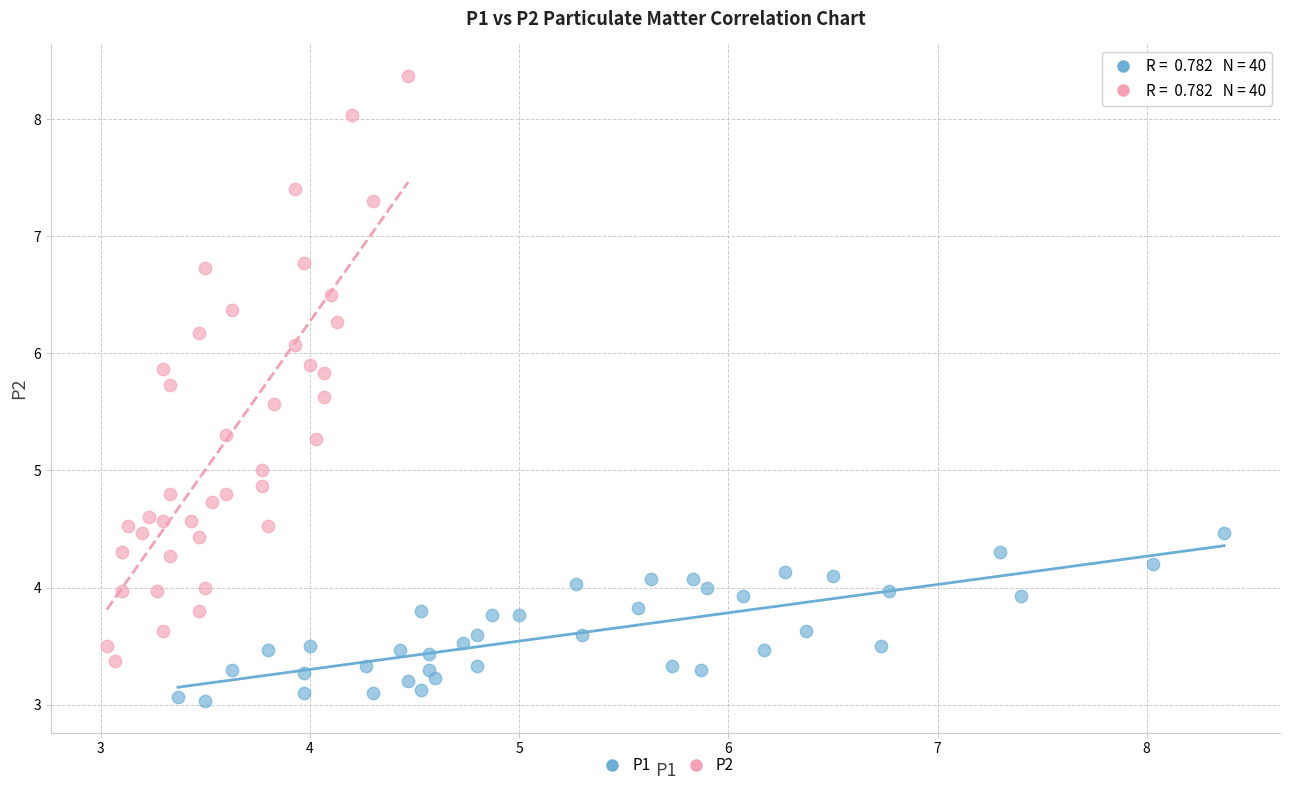

Which series reaches the maximum Y coordinate?

P2